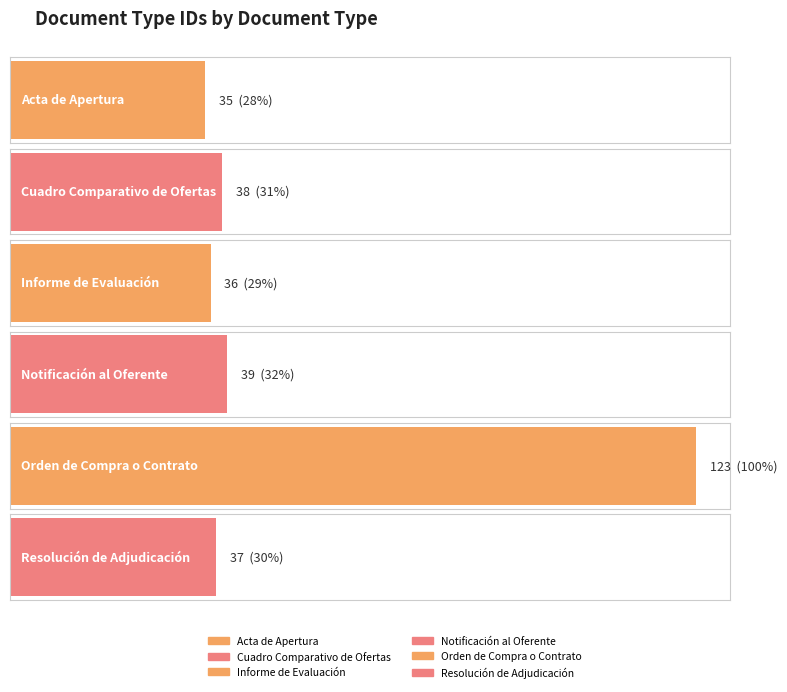

Rank the categories by value from highest to lowest.

Orden de Compra o Contrato, Notificación al Oferente, Cuadro Comparativo de Ofertas, Resolución de Adjudicación, Informe de Evaluación, Acta de Apertura